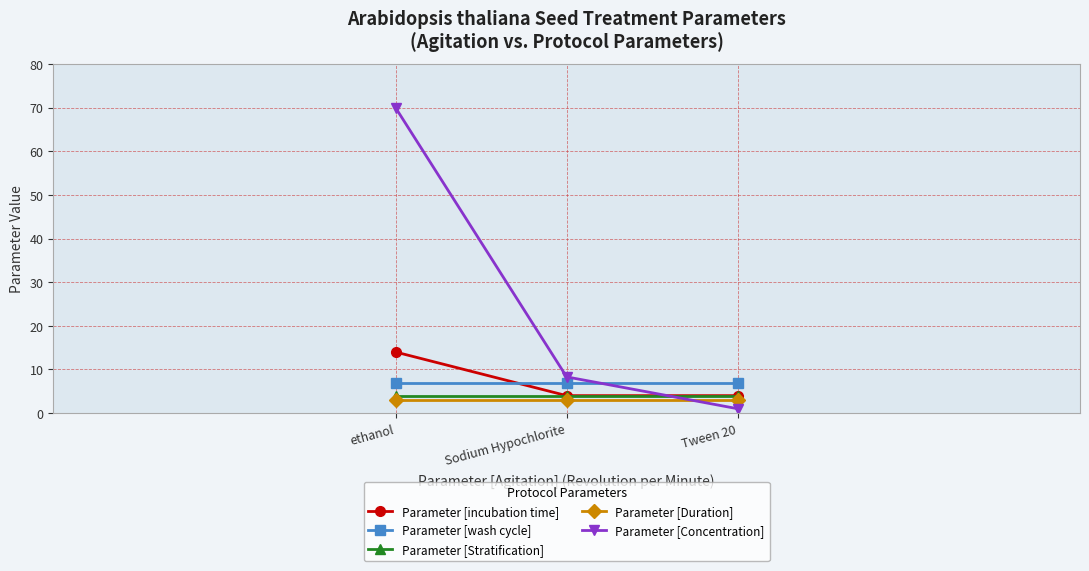

What is the value of the Parameter [Duration] point at the 1st from the left?

3.0